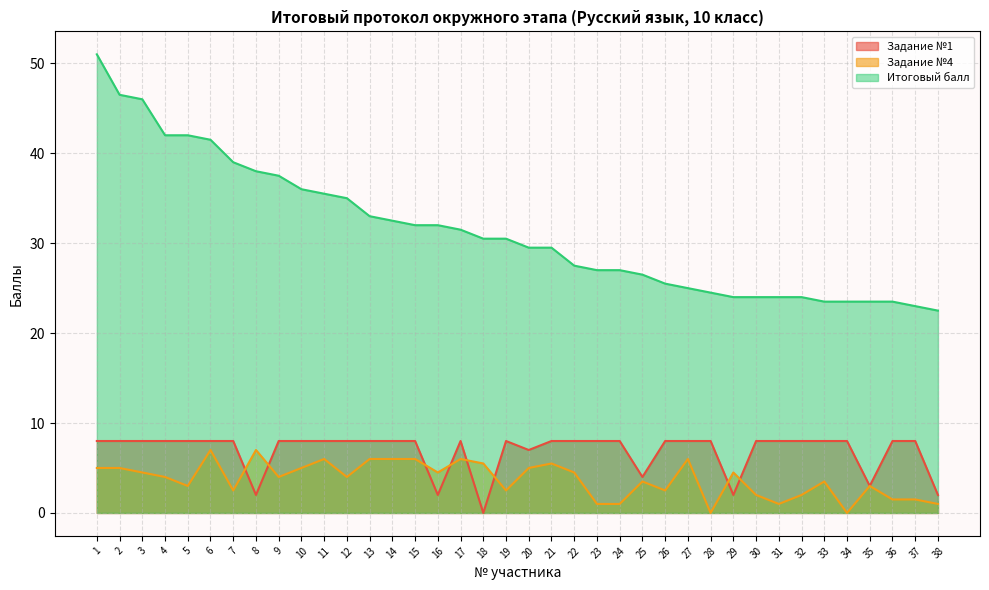

What is the lowest value of the Итоговый балл series?

22.5